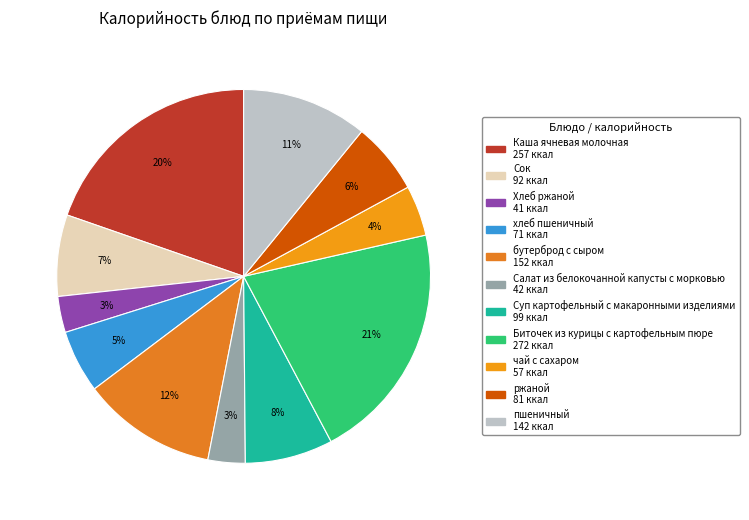

Rank the categories by value from lowest to highest.

Хлеб ржаной, Салат из белокочанной капусты с морковью, чай с сахаром, хлеб пшеничный, ржаной, Сок, Суп картофельный с макаронными изделиями, пшеничный, бутерброд с сыром, Каша ячневая молочная, Биточек из курицы с картофельным пюре